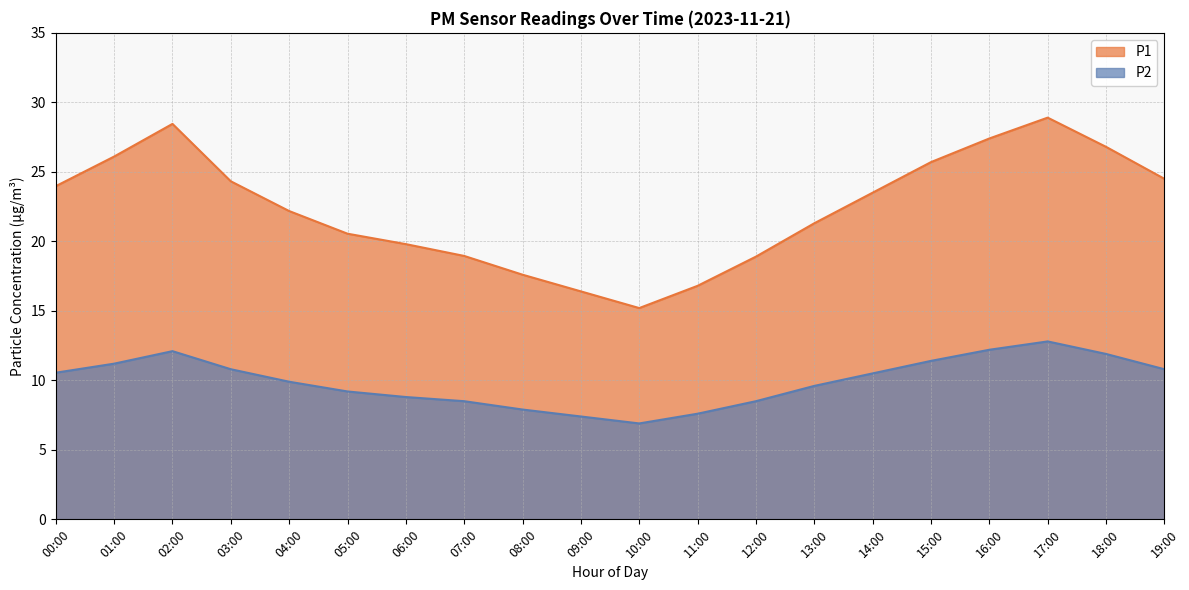

How many interior local peaks does the P2 series have?

2